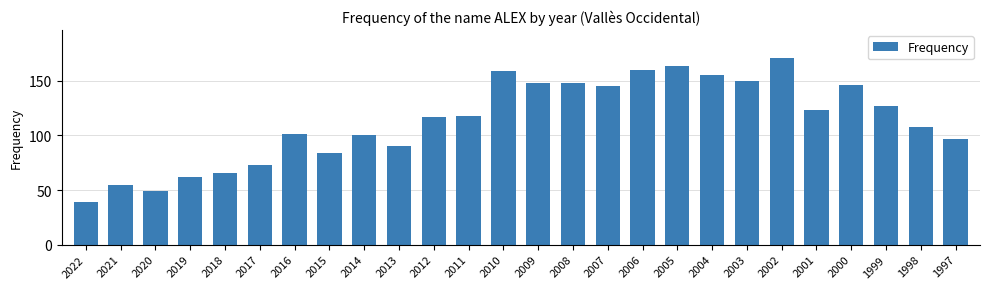

Is it true that the value at 2000 is 44?

False